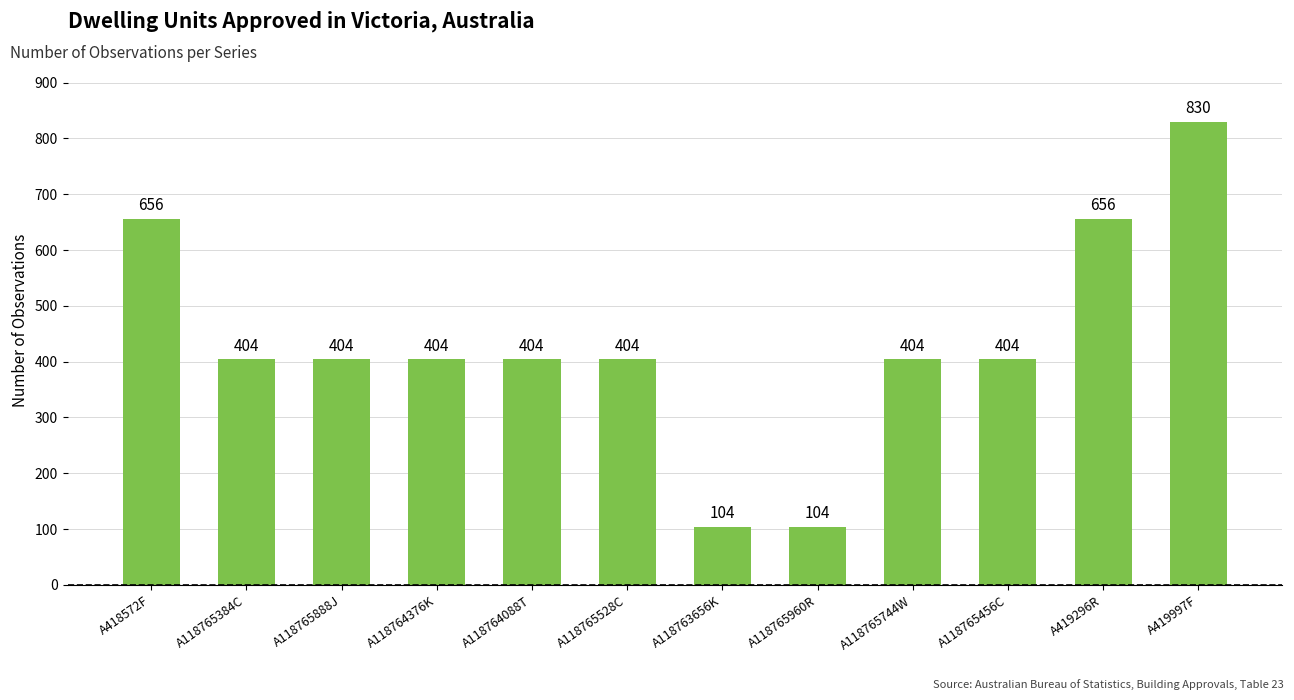

Reading left to right, list all the values displayed in this chart.

656	404	404	404	404	404	104	104	404	404	656	830